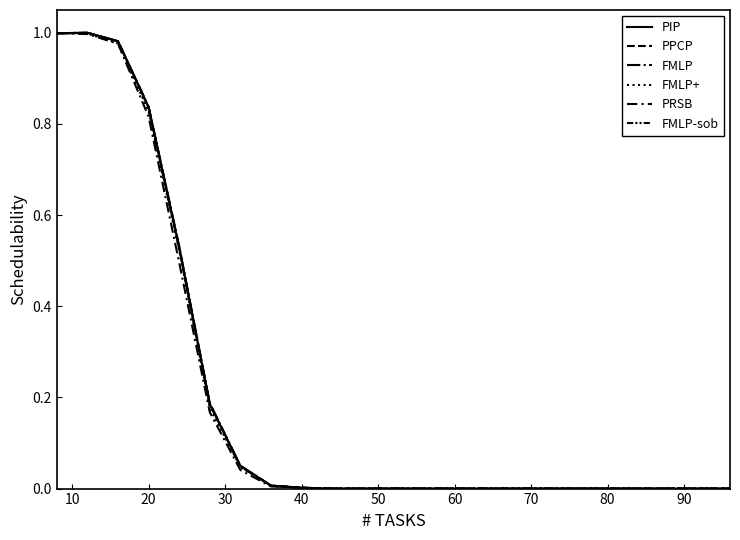

How many lines are shown in the chart?

6